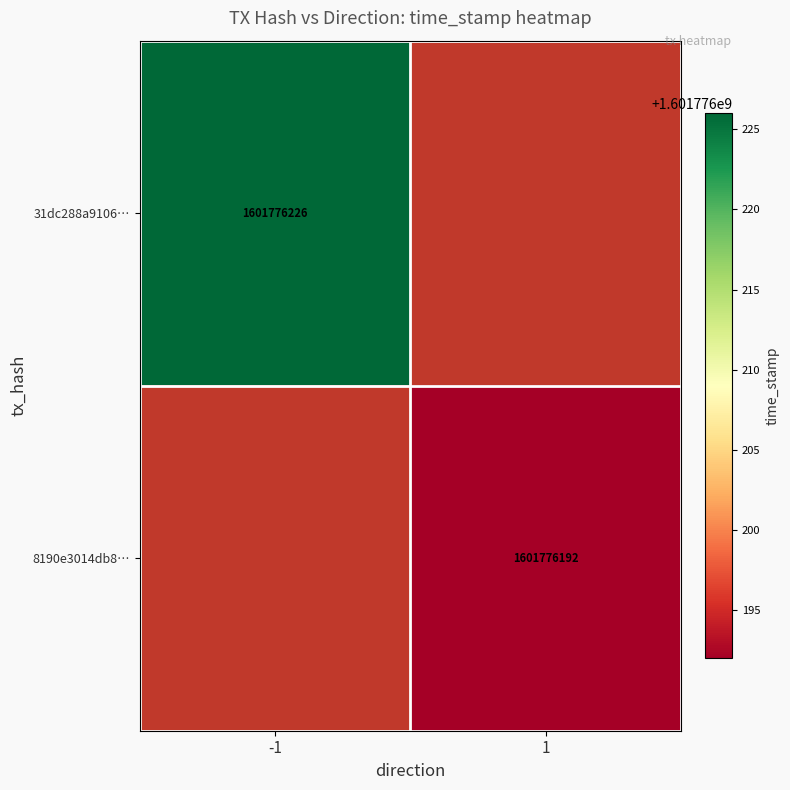

Reading left to right, what are all the values shown in this chart?

31dc288a91062020775c2f7061d79973e86da70: direction=-1	time_stamp=1601776226
8190e3014db851d43a9a4b357f6bc54b7f85eaf: direction=1	time_stamp=1601776192